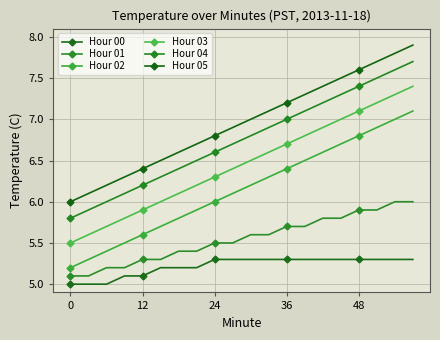

List the series in order of their peak value, lowest first.

Hour 00, Hour 01, Hour 02, Hour 03, Hour 04, Hour 05